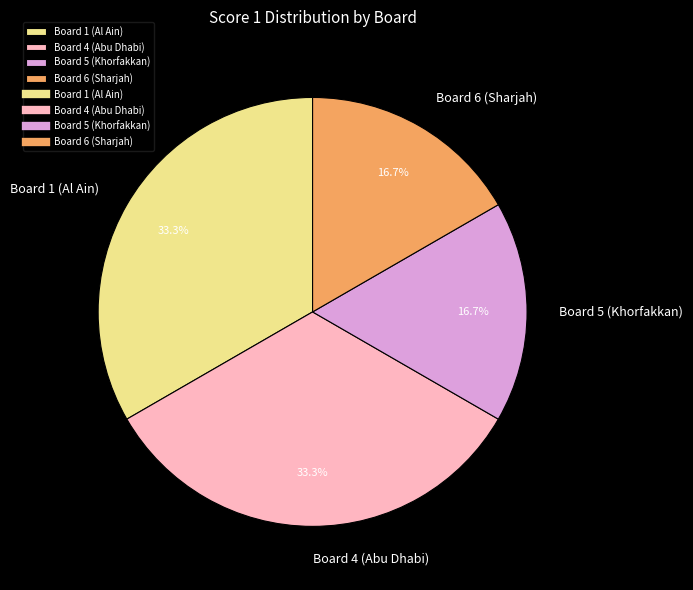

Count the number of slices in the pie.

4